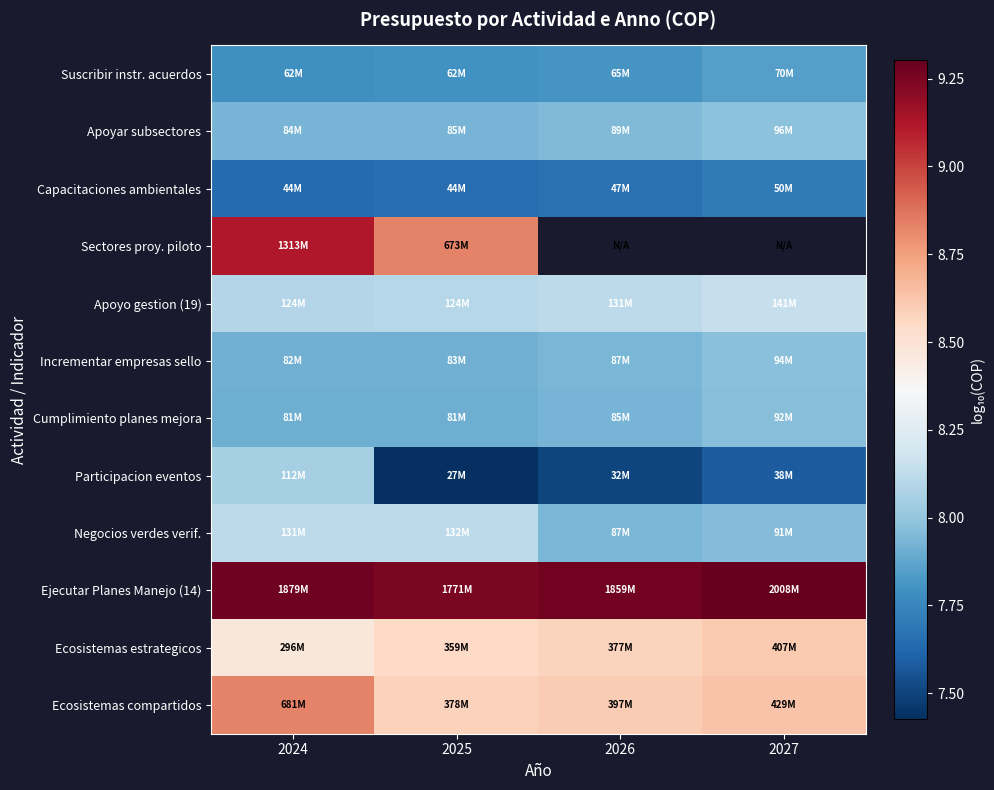

What is the spread (max minus min) of values at 2024?

1.6